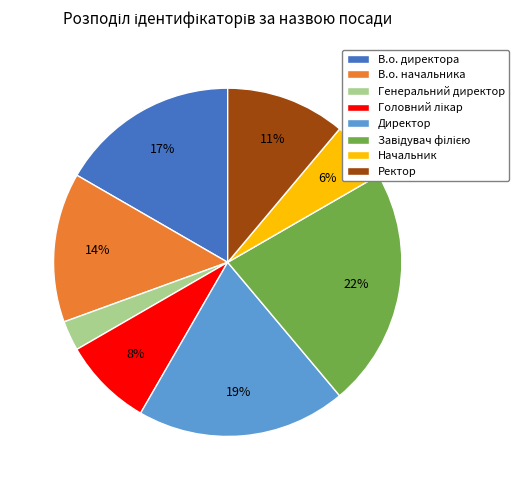

Is the sum of В.о. директора and Генеральний директор greater than half?

No